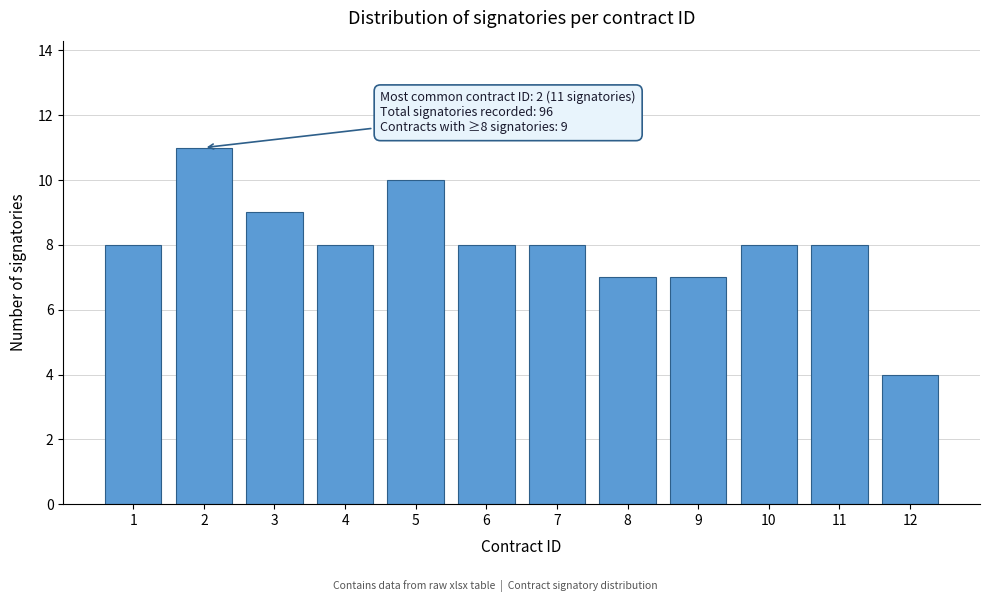

Reading left to right, transcribe all the data shown in this chart.

8	11	9	8	10	8	8	7	7	8	8	4